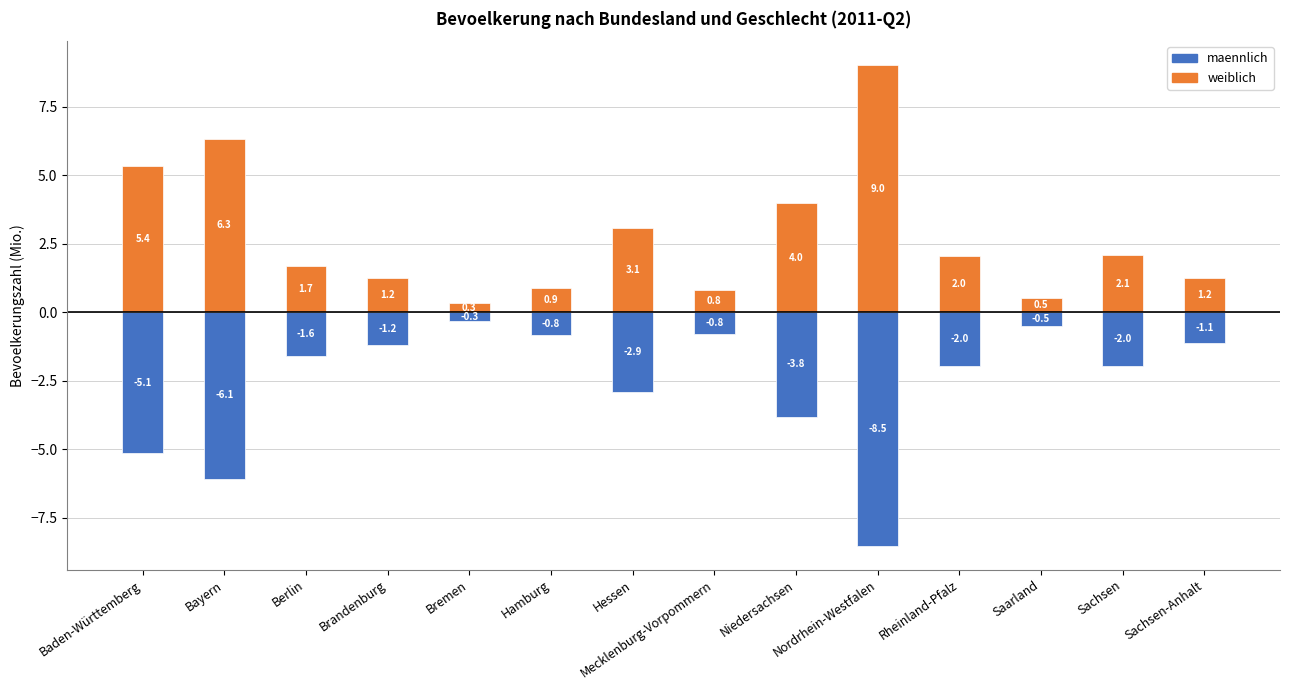

How many data points in maennlich are less than -1?

10